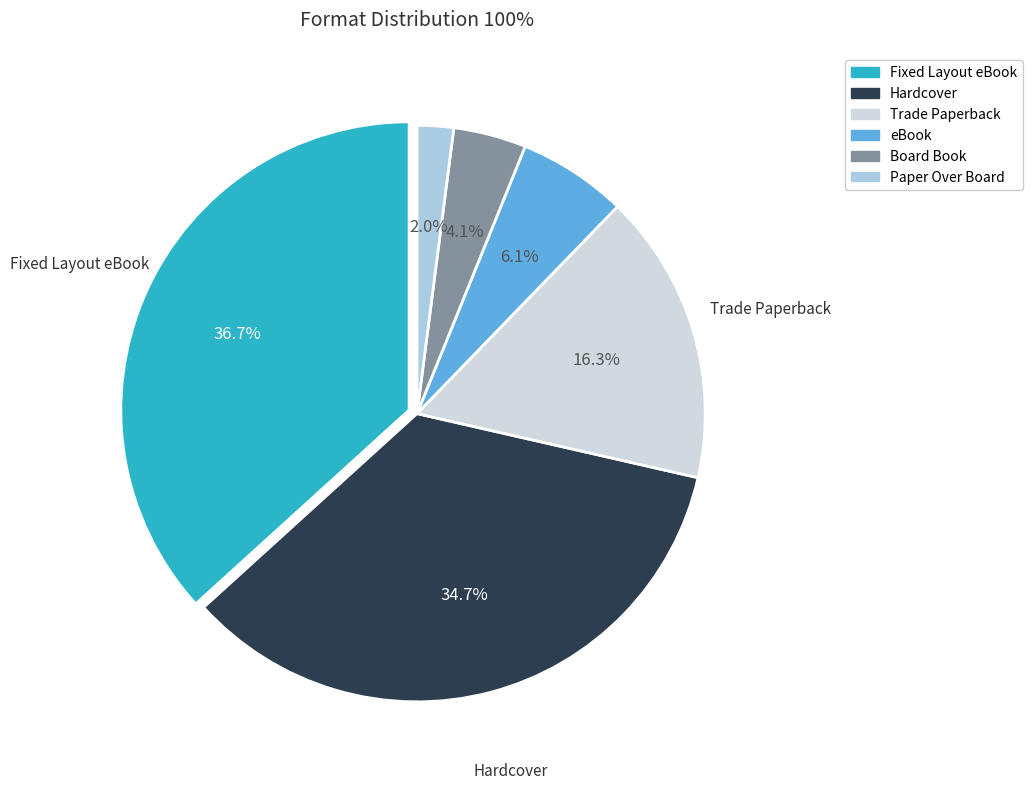

Which category has the biggest portion of the pie?

Fixed Layout eBook